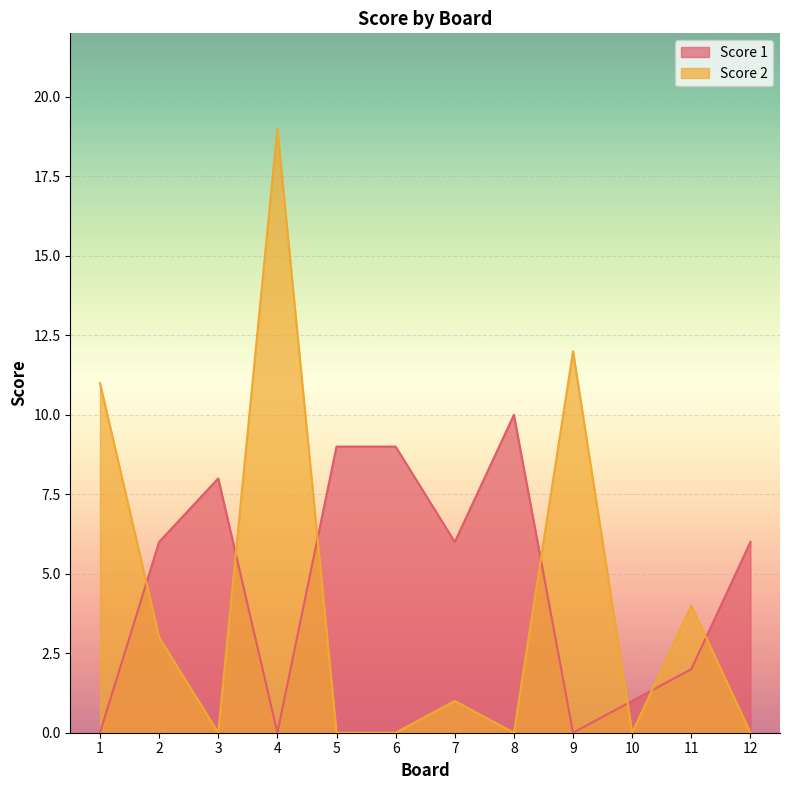

Between 8 and 6, which is larger?

8